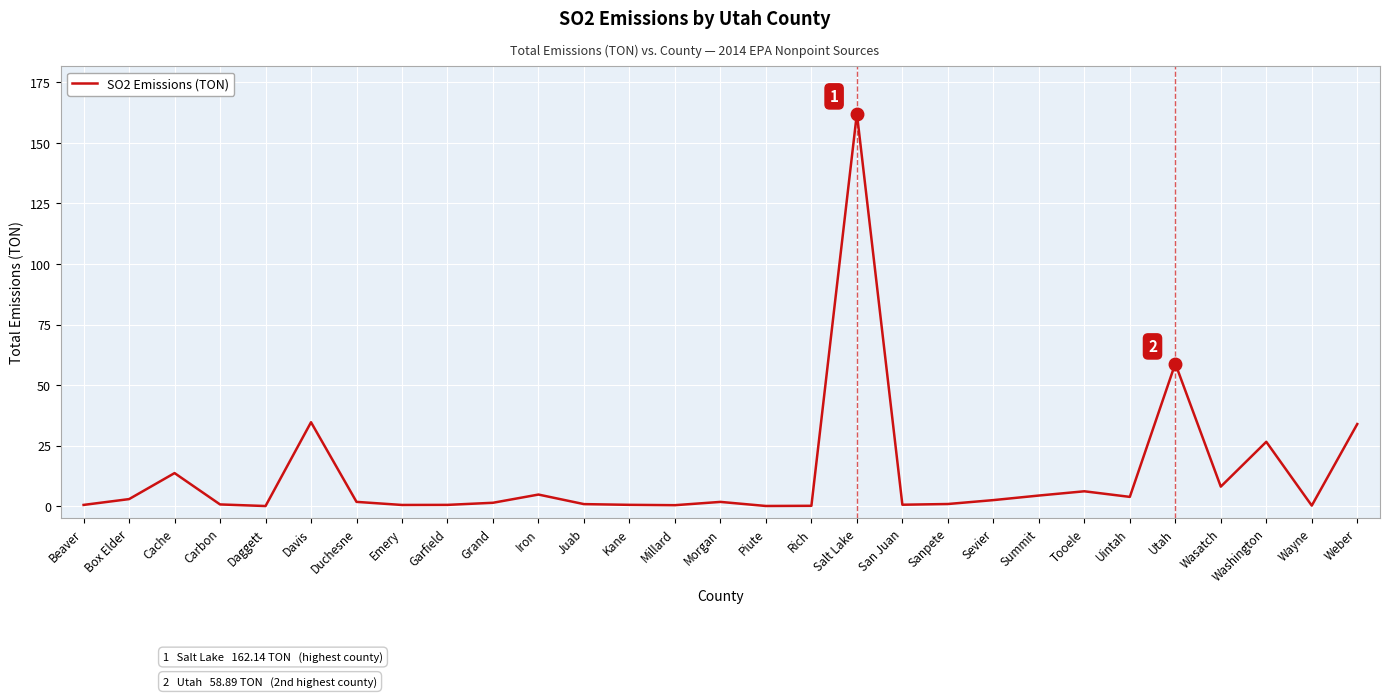

What position from the right is Wasatch?

4